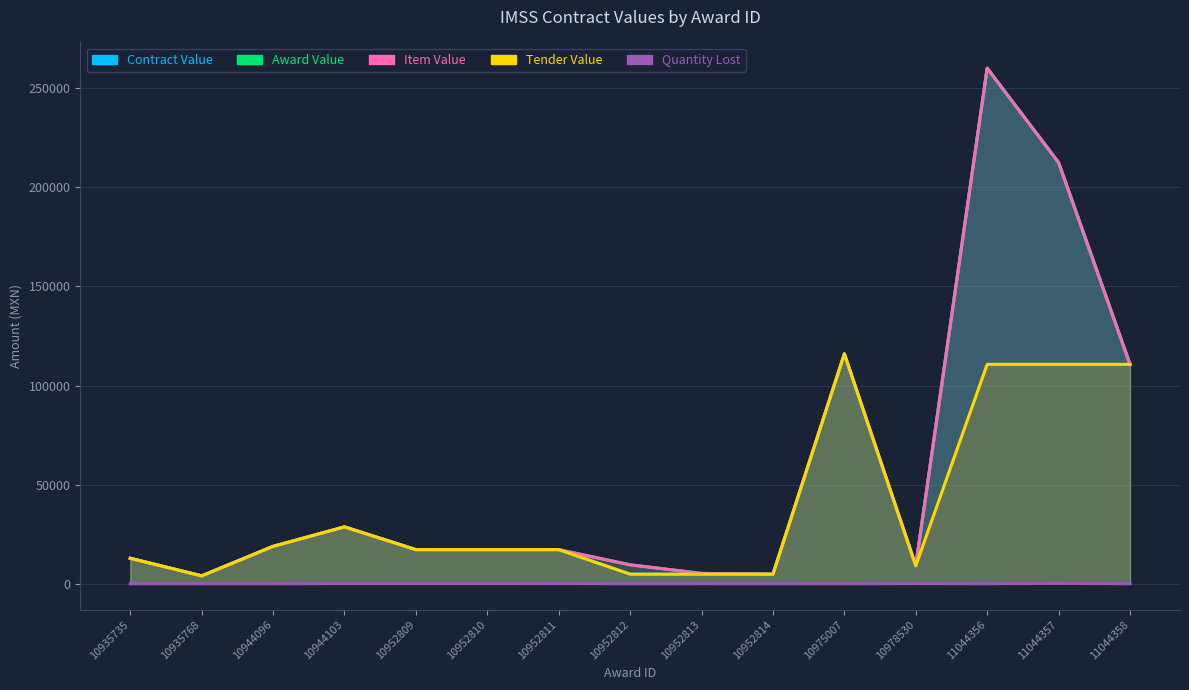

The Quantity Lost series shows 63.9 at 10952809. True or false?

True